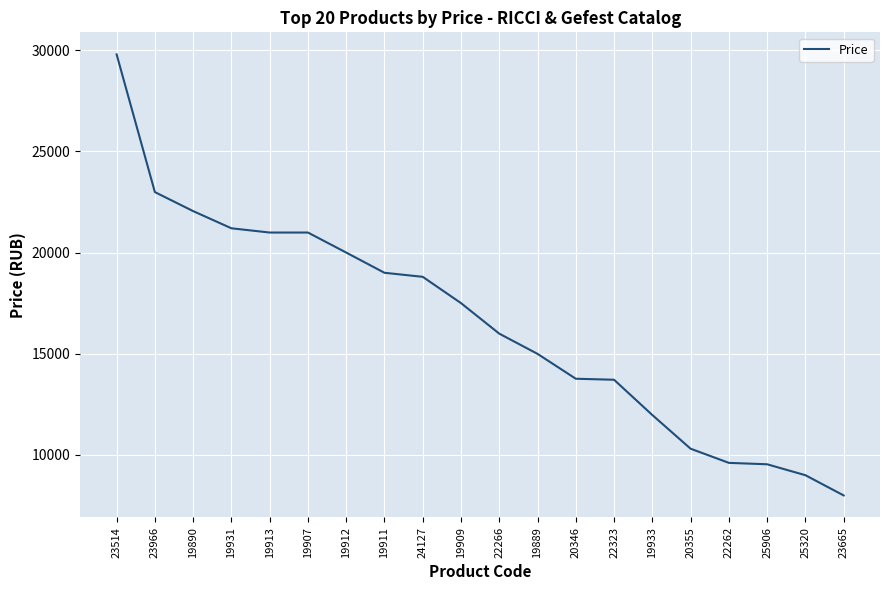

What is the ratio of the value at 19889 to the value at 19933?

1.3